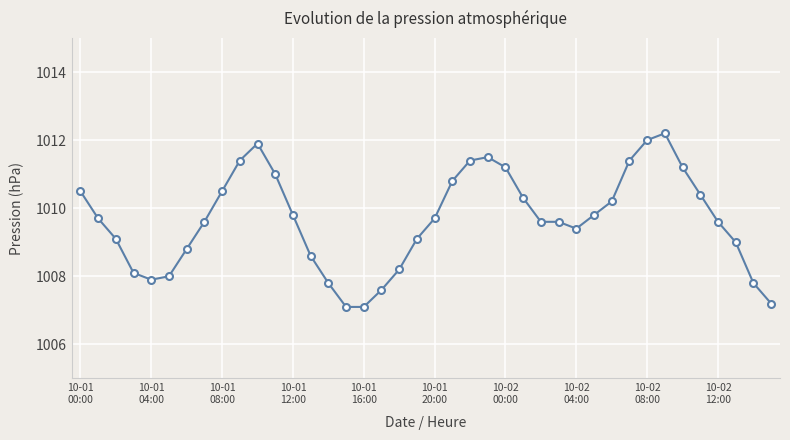

How many categories are shown in the chart?

40